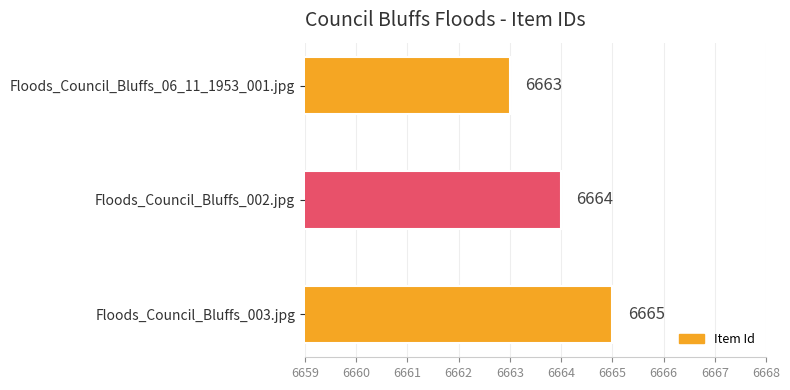

At which label is the value closest to 6664?

Floods_Council_Bluffs_002.jpg